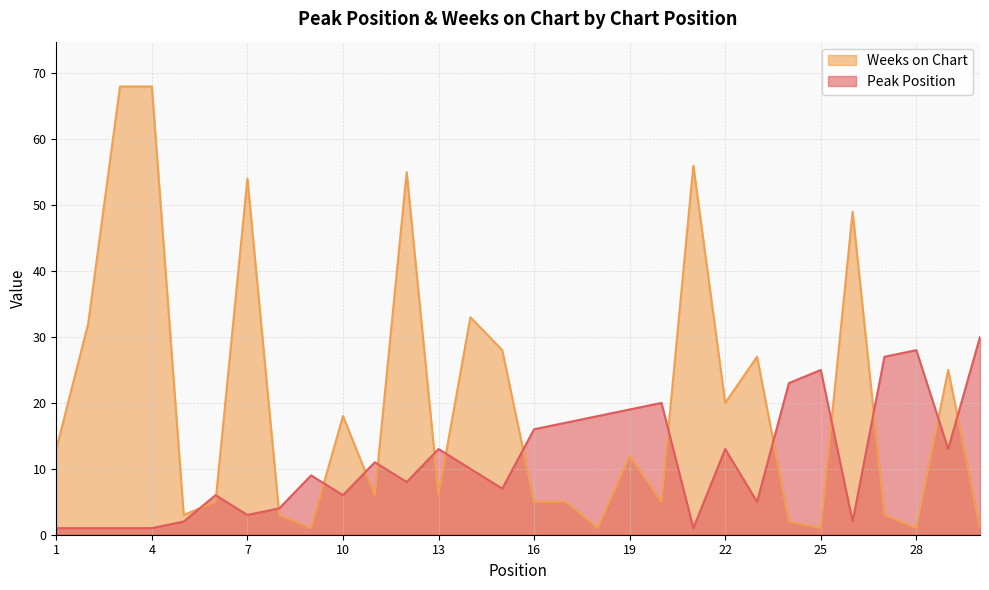

How many intersections are there between Peak Position and Weeks on Chart?

15